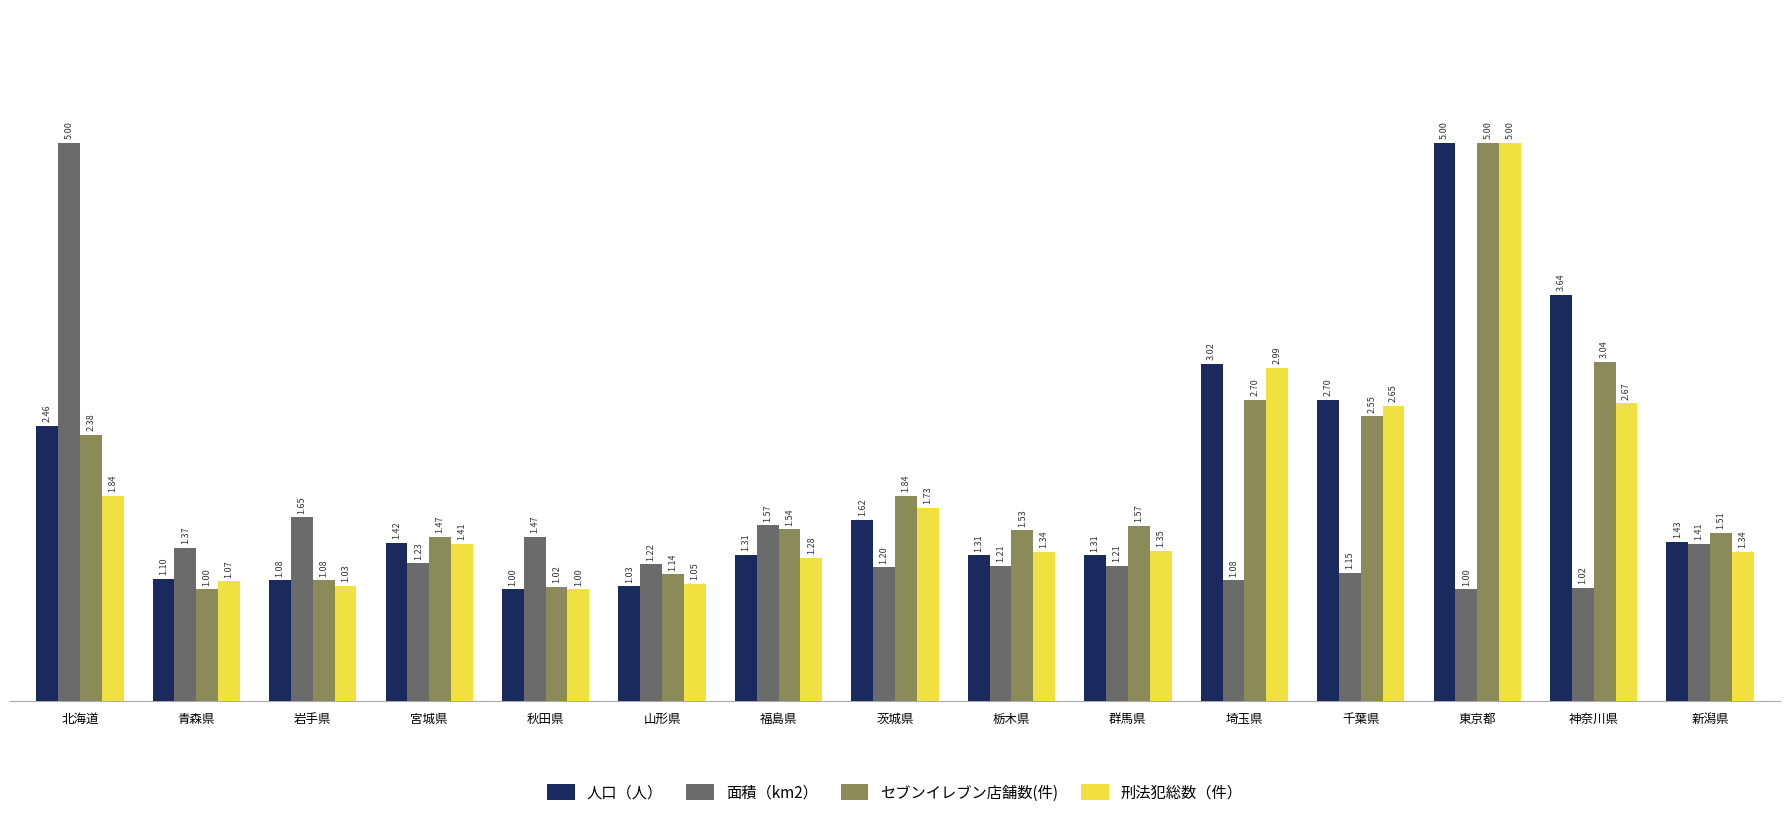

At which category is the sum across all series the highest?

東京都